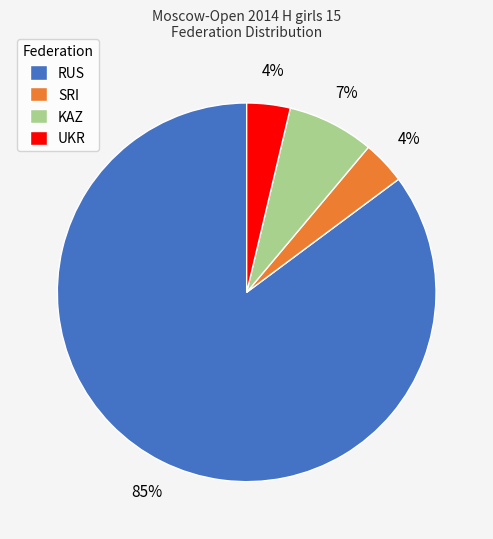

Is RUS the majority of the pie?

Yes